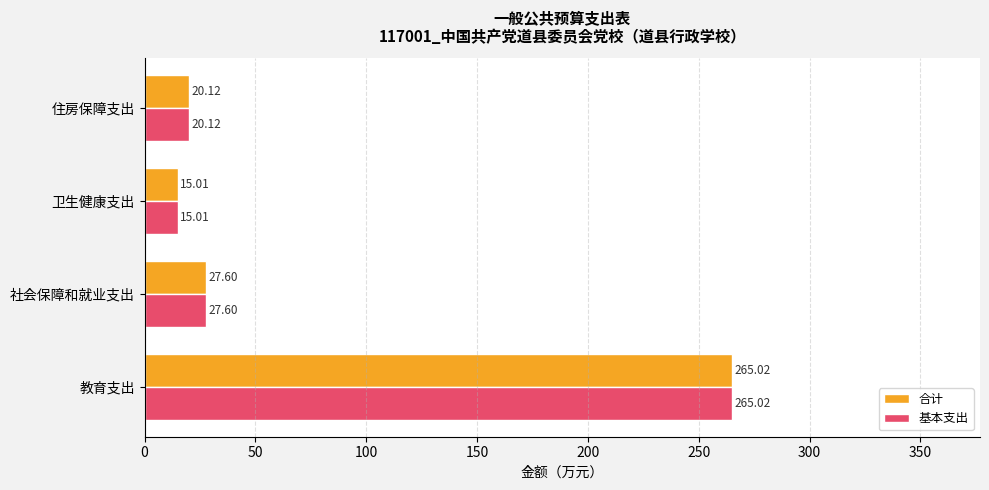

At which label does 基本支出 reach its minimum?

卫生健康支出